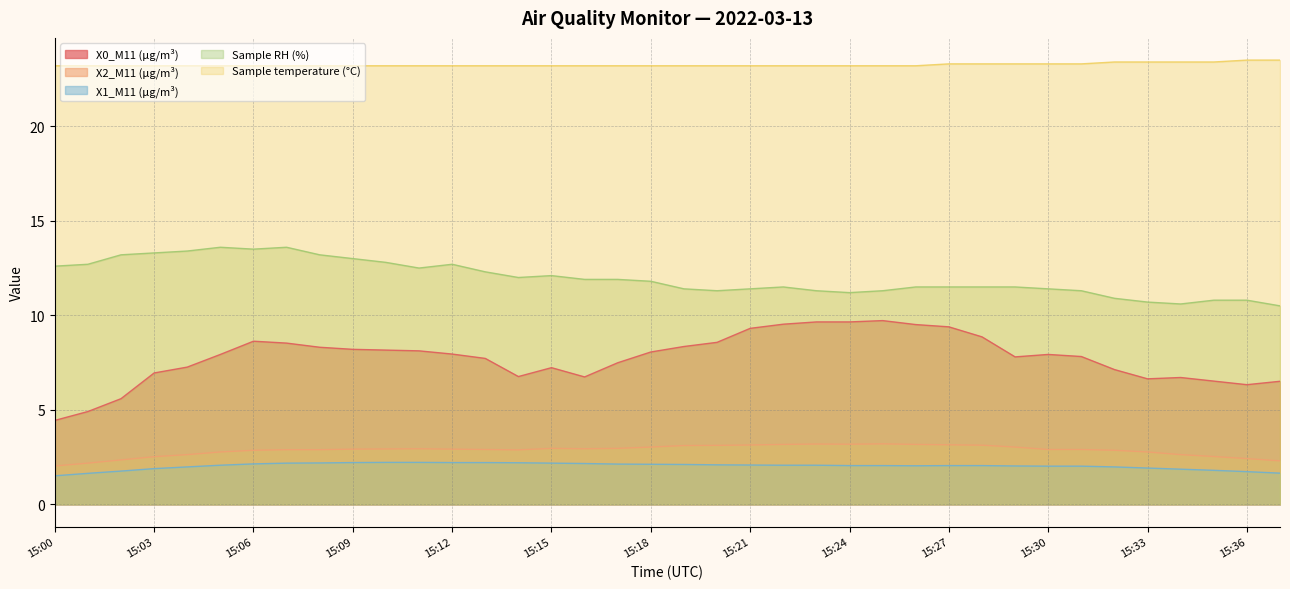

Which series has the largest total across all categories?

Sample temperature (°C)